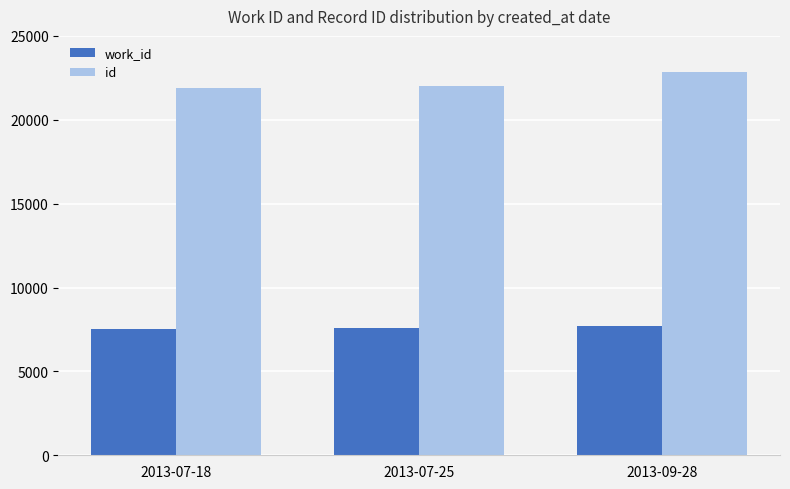

Is it true that id equals 22020 at 2013-07-25?

True